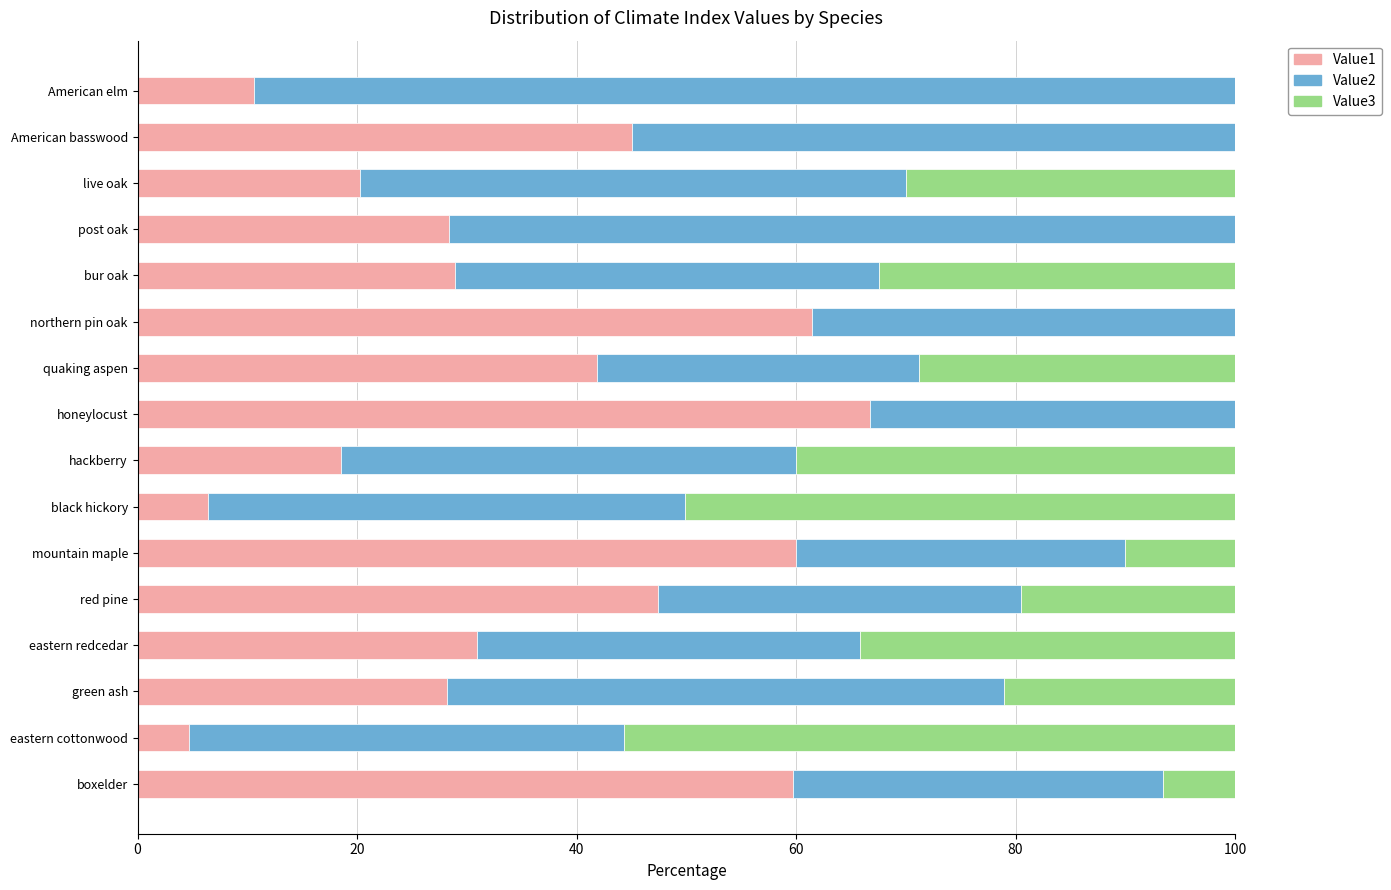

How many data points does each series have?

16